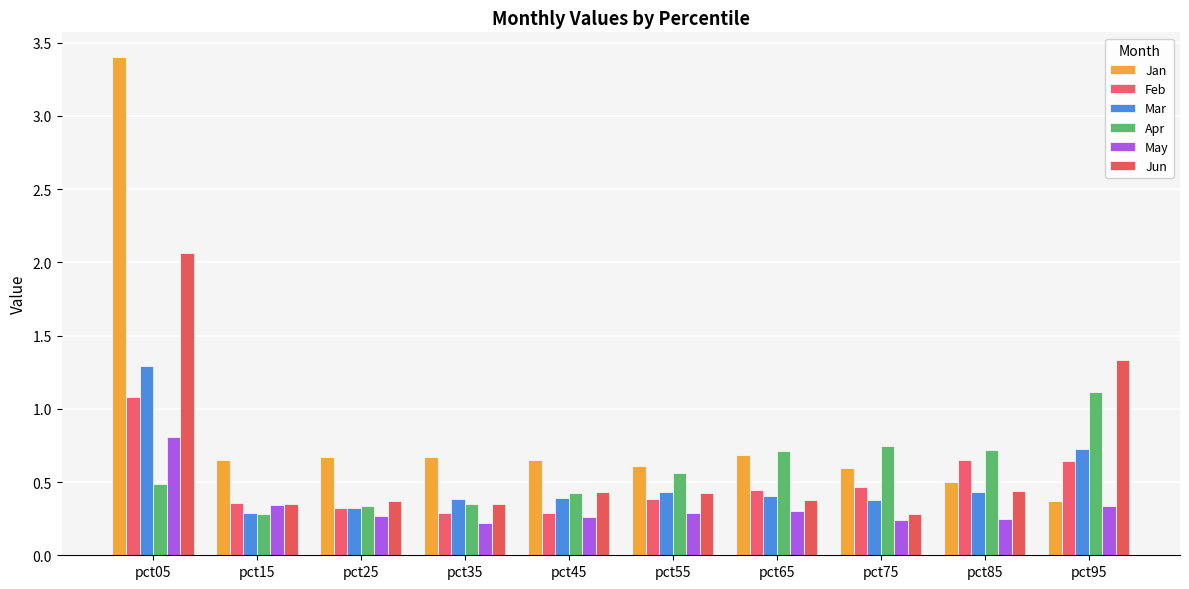

True or false: Jun has a value of 0.5 at pct15.

False